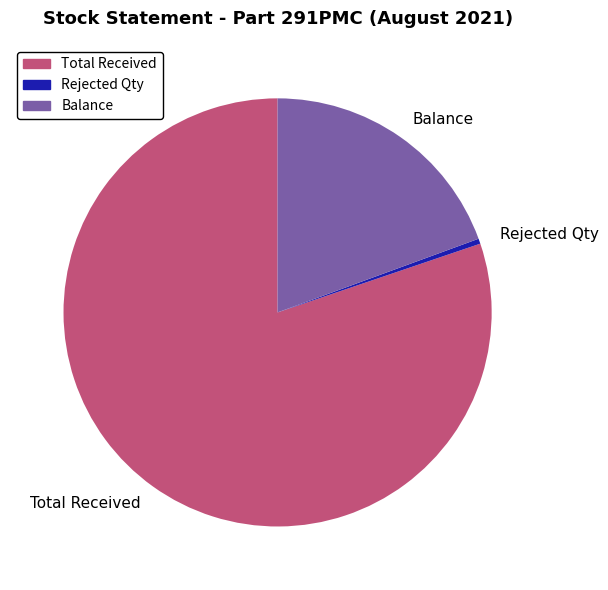

Which category has the smallest portion of the pie?

Rejected Qty